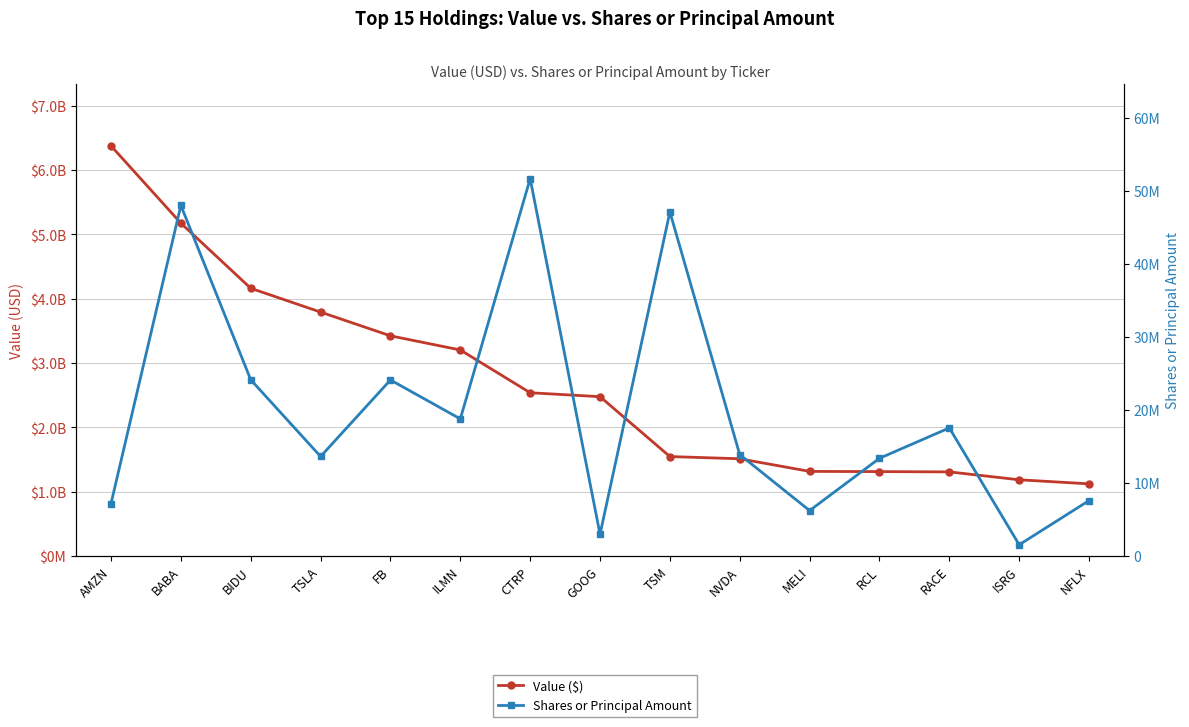

At how many categories does at least one series exceed 4089465914?

3